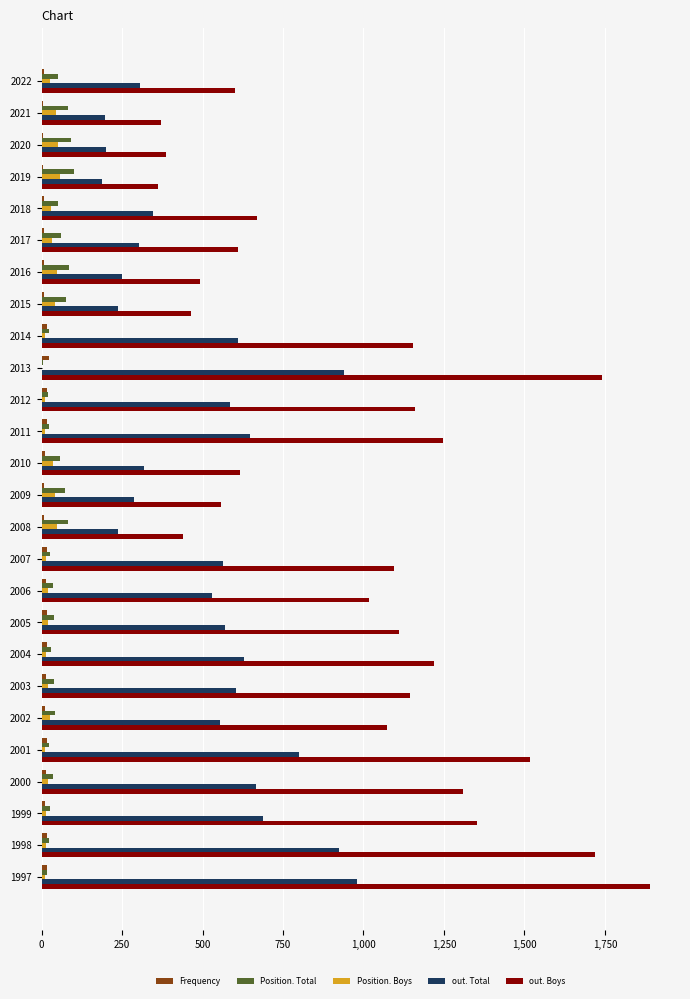

What is the maximum value for Position. Total?

100